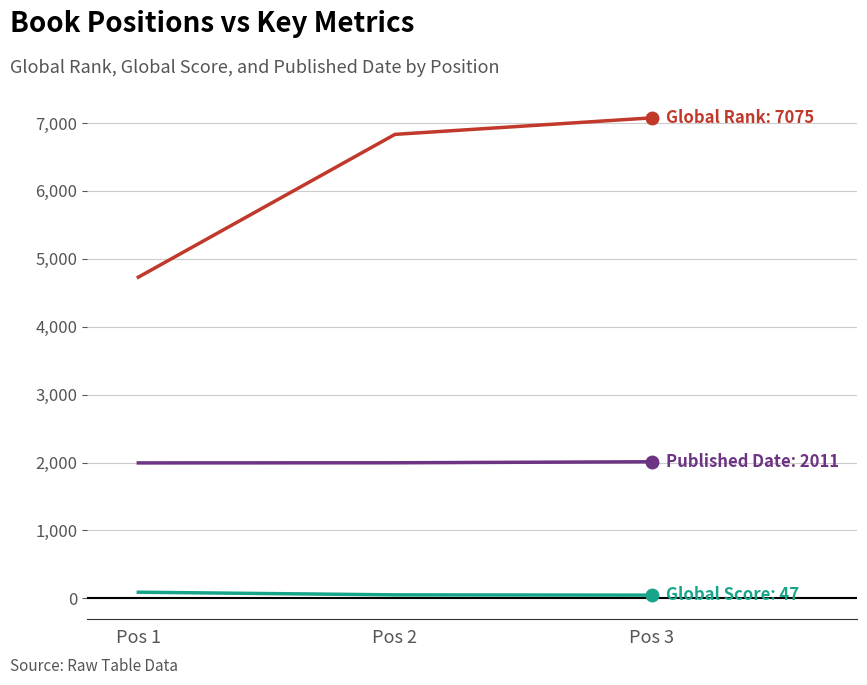

At which category does the chart reach its peak across all series?

Pos 3